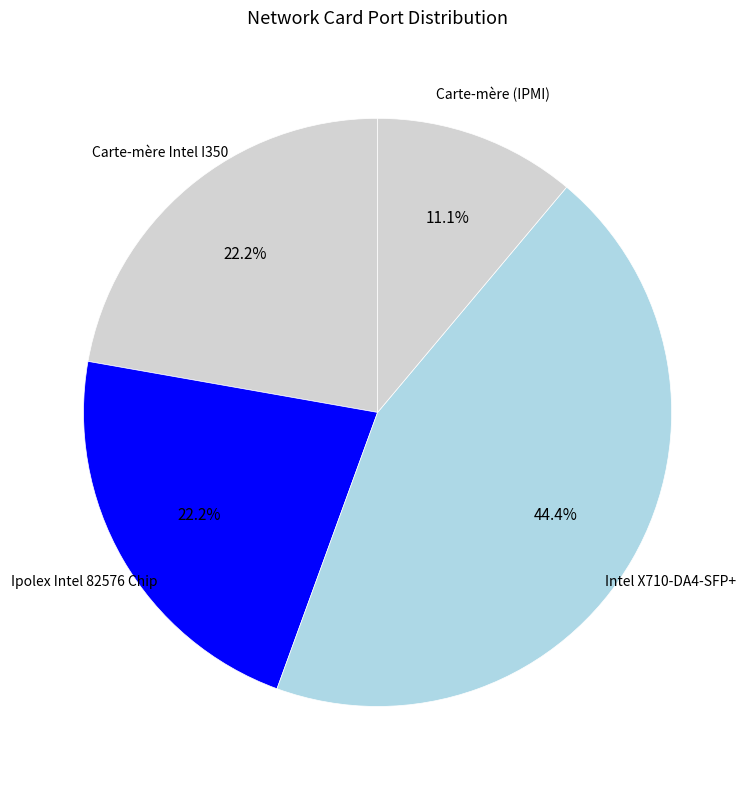

Which category has the biggest portion of the pie?

Intel X710-DA4-SFP+